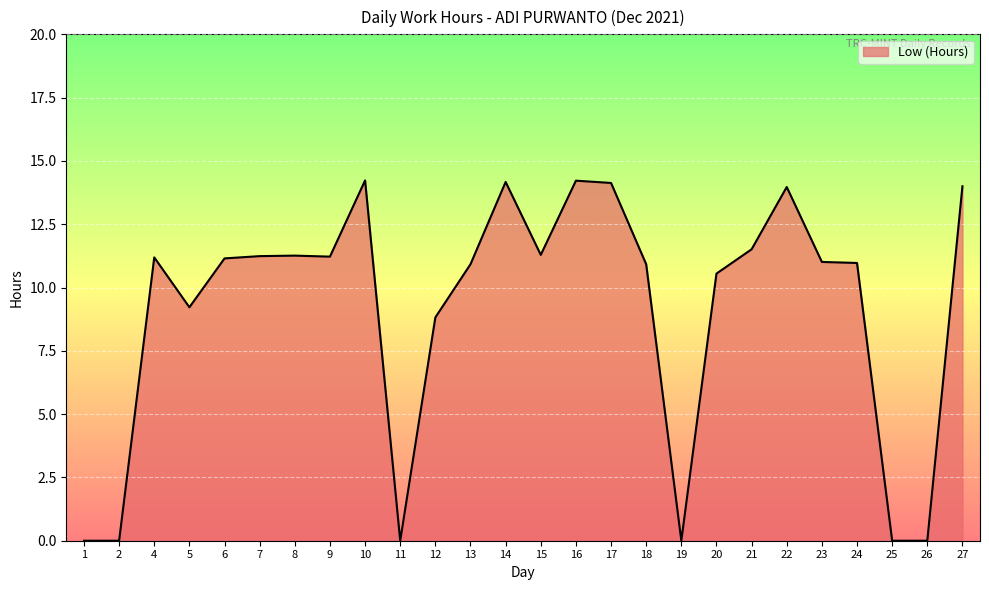

At which label is the value closest to 7?

12